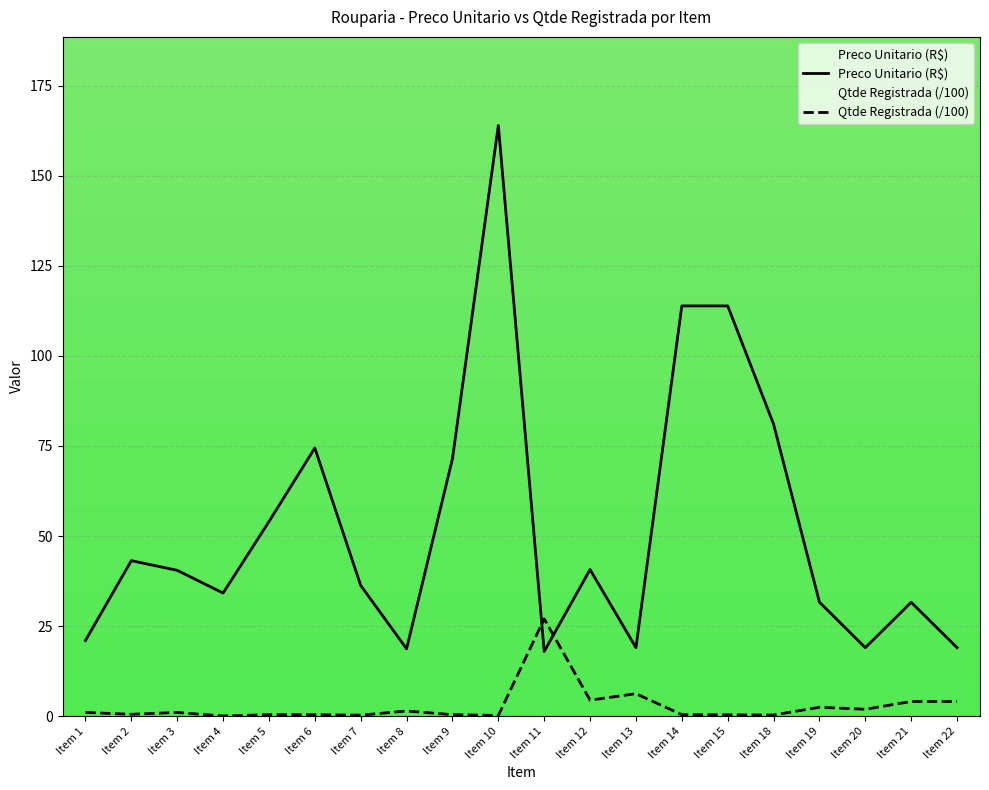

The Qtde Registrada (/100) series shows 1.7 at Item 3. True or false?

False